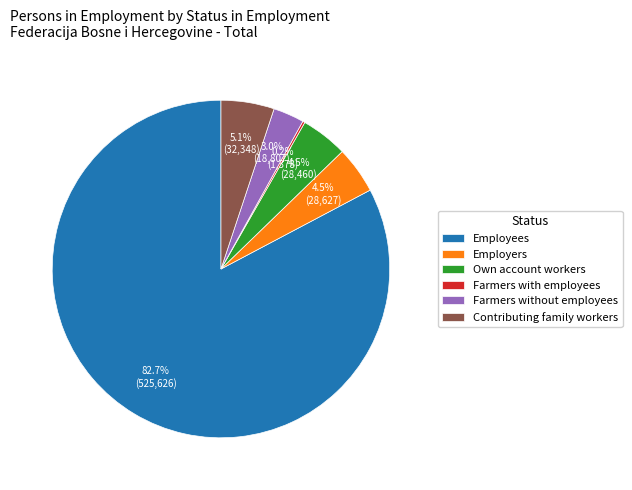

What is the majority slice?

Employees